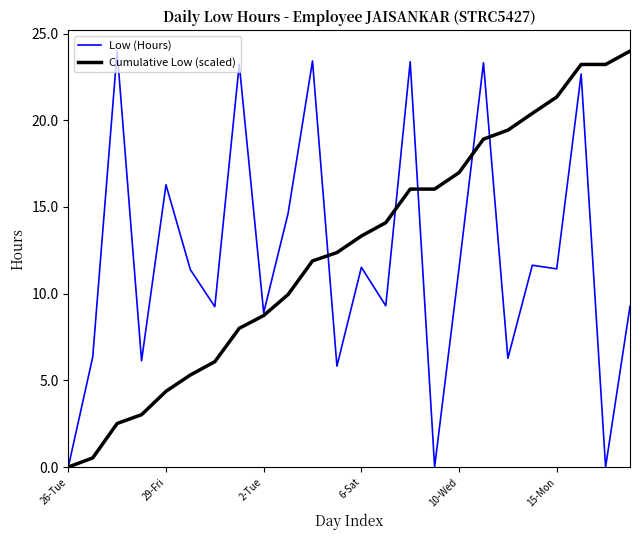

What is the maximum value for Low (Hours)?

24.0